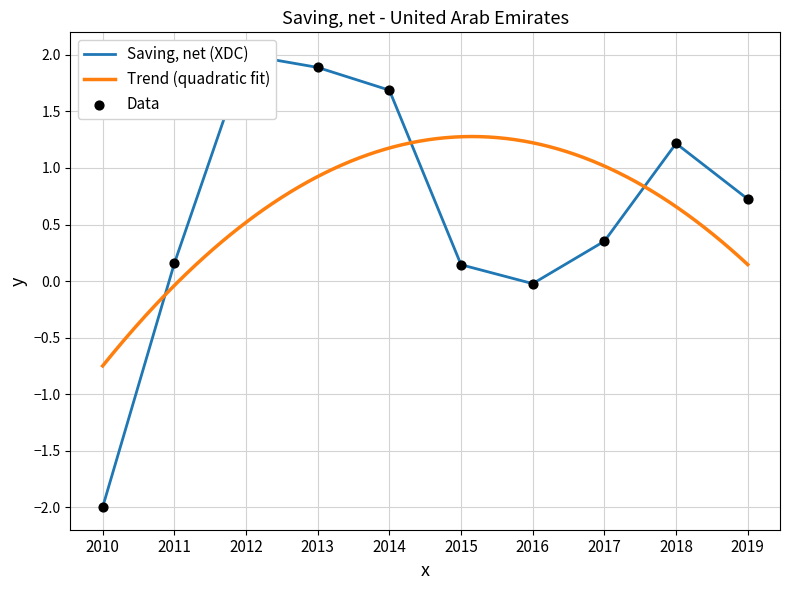

Between 2014 and 2016, which is larger?

2014